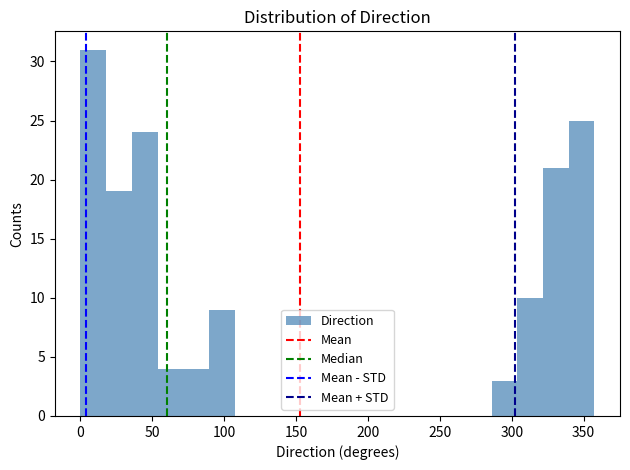

Read against the x-axis, roughly where is the centre of the tallest bar?

10